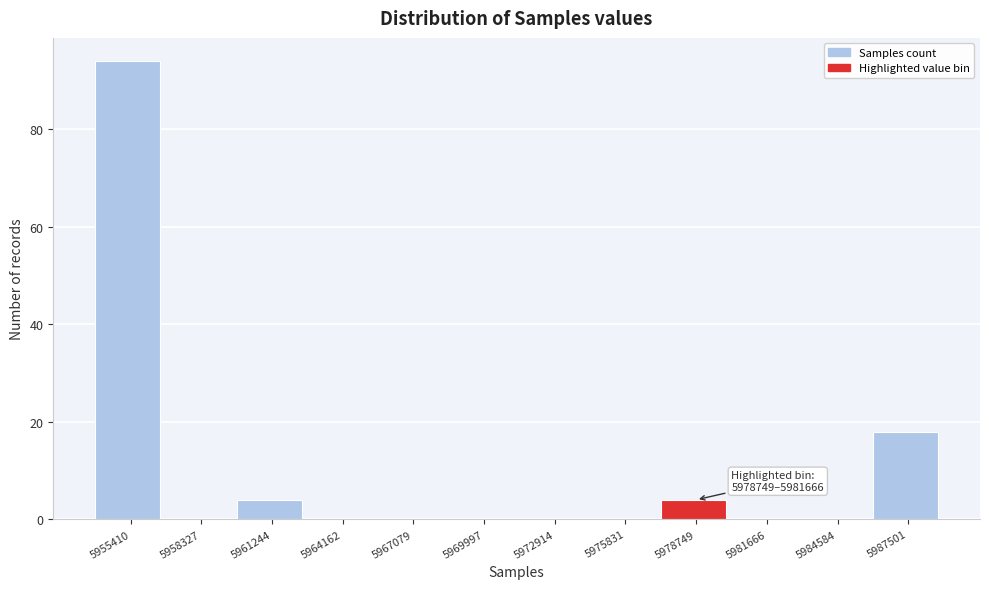

Reading left to right, what are all the values shown in this chart?

5955410=94	5958327=0	5961244=4	5964162=0	5967079=0	5969997=0	5972914=0	5975831=0	5978749=4	5981666=0	5984584=0	5987501=18